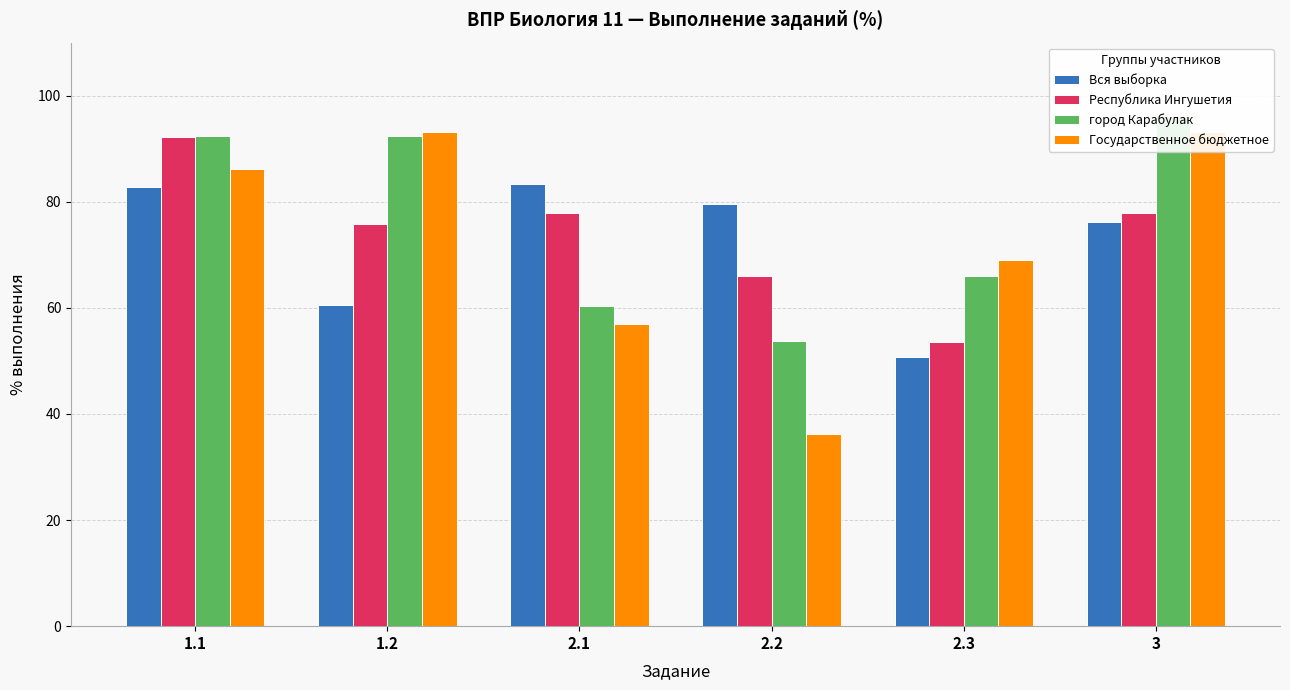

Reading left to right, what are all the values shown in this chart?

Вся выборка: 1.1=82.8	1.2=60.6	2.1=83.4	2.2=79.6	2.3=50.8	3=76.3
Республика Ингушетия: 1.1=92.3	1.2=75.8	2.1=77.9	2.2=66.1	2.3=53.6	3=77.9
город Карабулак: 1.1=92.5	1.2=92.5	2.1=60.4	2.2=53.8	2.3=66.0	3=96.2
Государственное бюджетное: 1.1=86.2	1.2=93.1	2.1=56.9	2.2=36.2	2.3=69.0	3=93.1